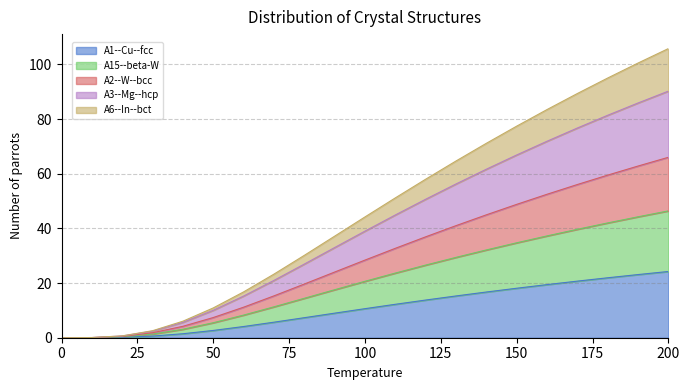

True or false: A6--In--bct and A2--W--bcc cross at least once.

False